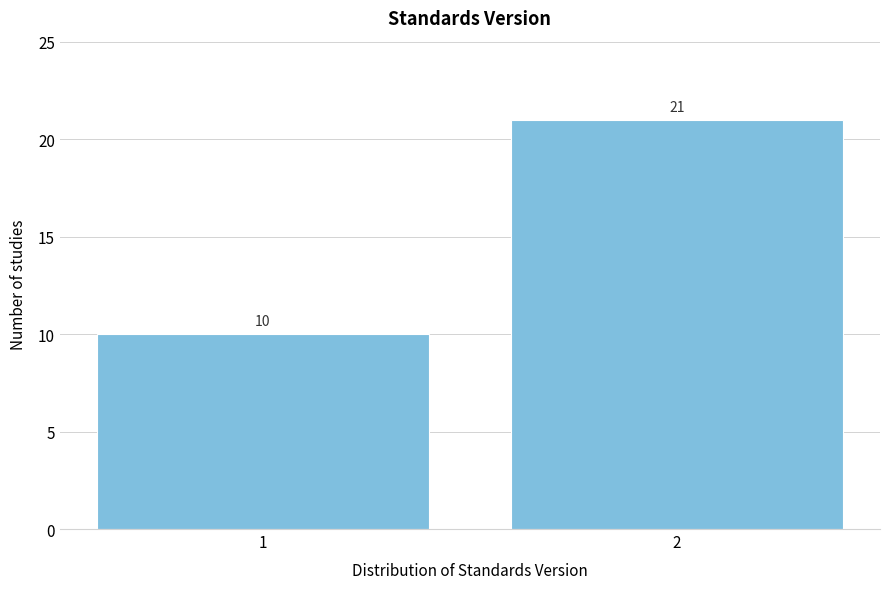

Reading left to right, list all the values displayed in this chart.

1=10	2=21